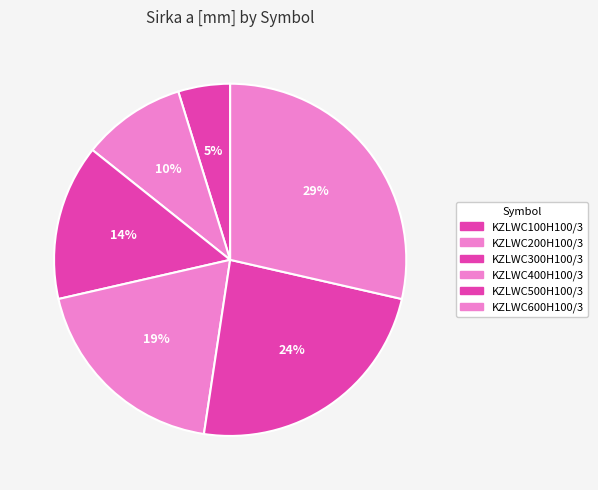

How many slices are in this pie chart?

6